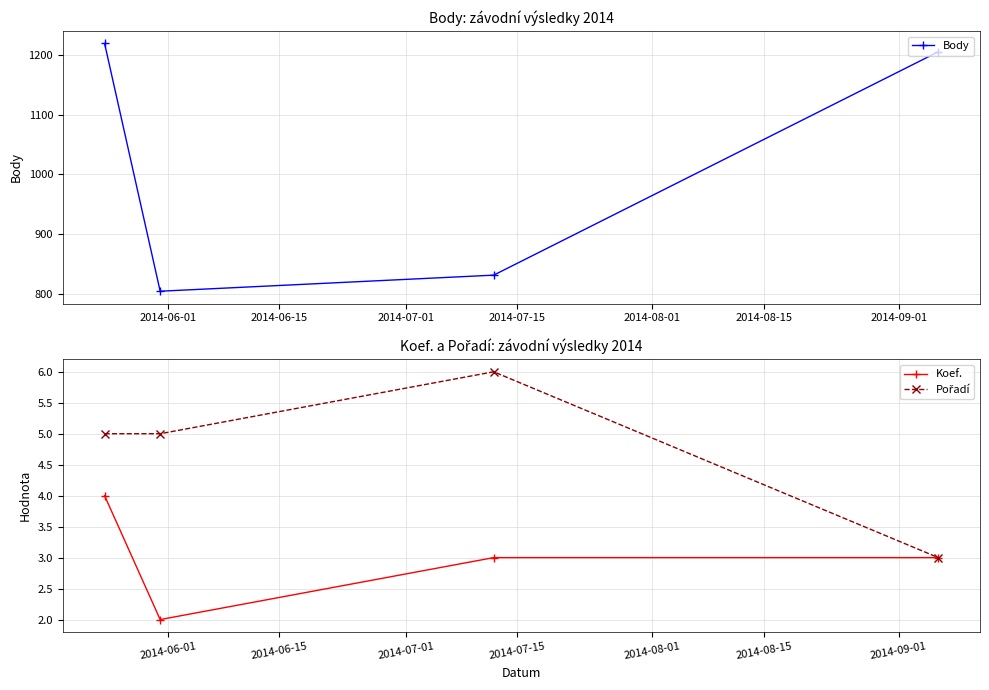

In Body, how many points are lower than both neighbors (excluding endpoints)?

1